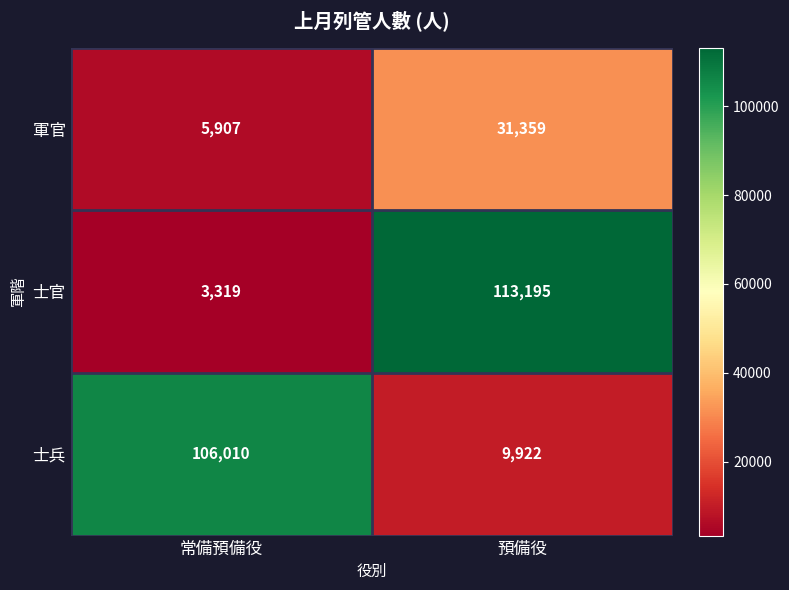

At 常備預備役, list the series in order from smallest to largest.

士官, 軍官, 士兵